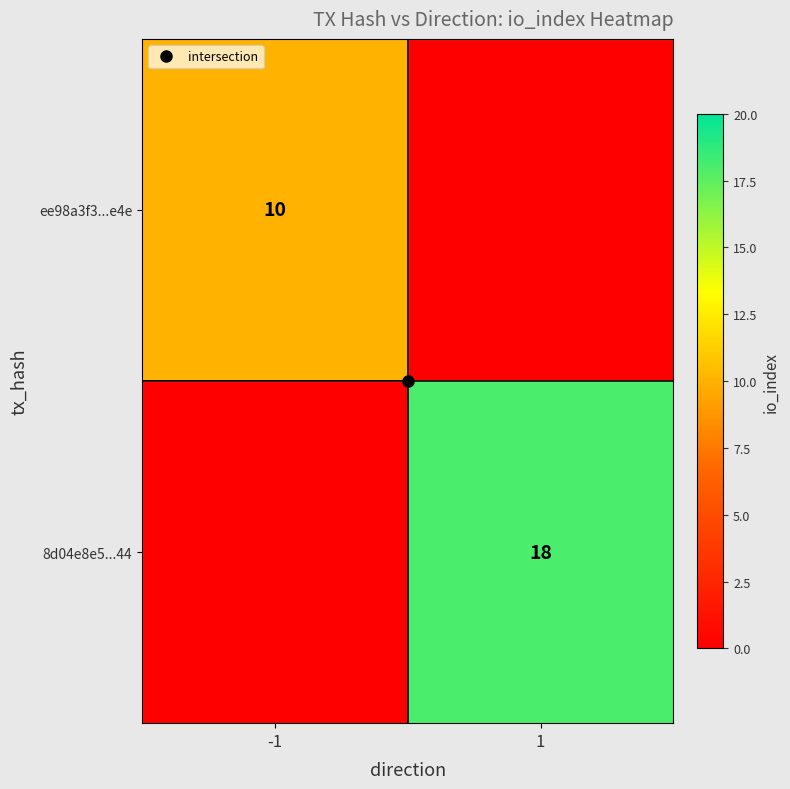

What is the spread (max minus min) of values at 1?

18